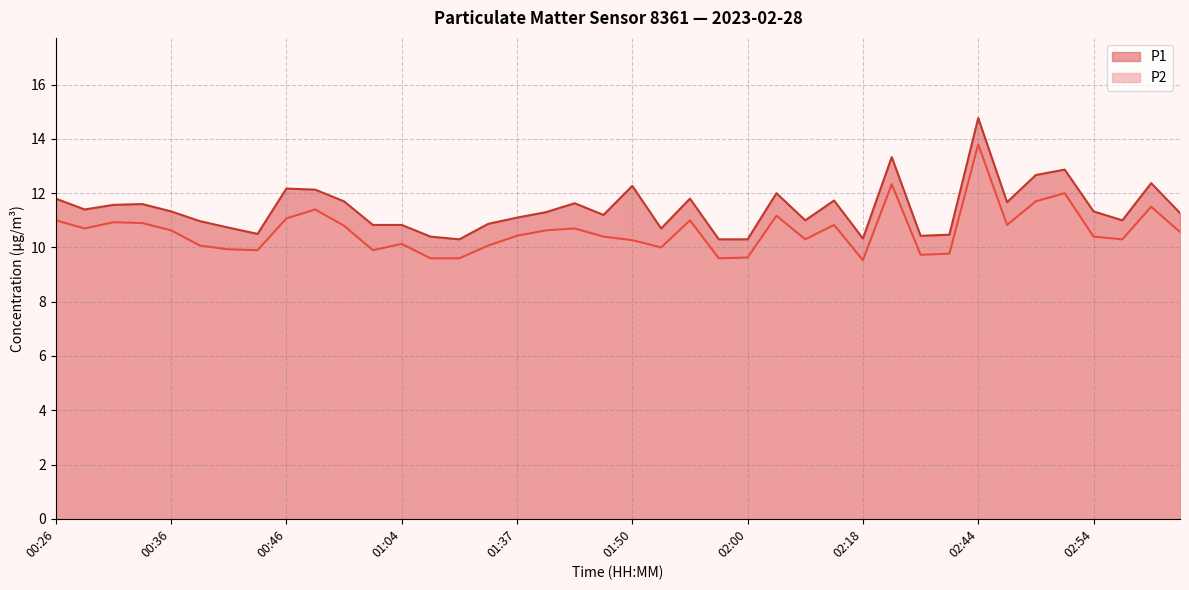

At which label does P2 first exceed 10?

00:26